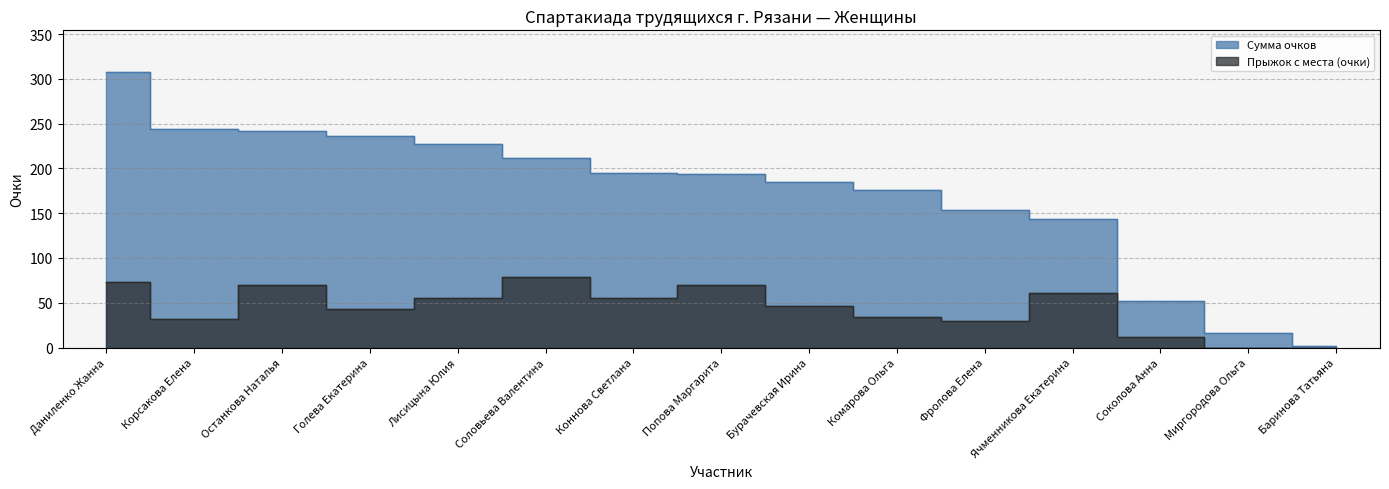

Rank the series by their average value, from lowest to highest.

Прыжок с места (очки), Сумма очков